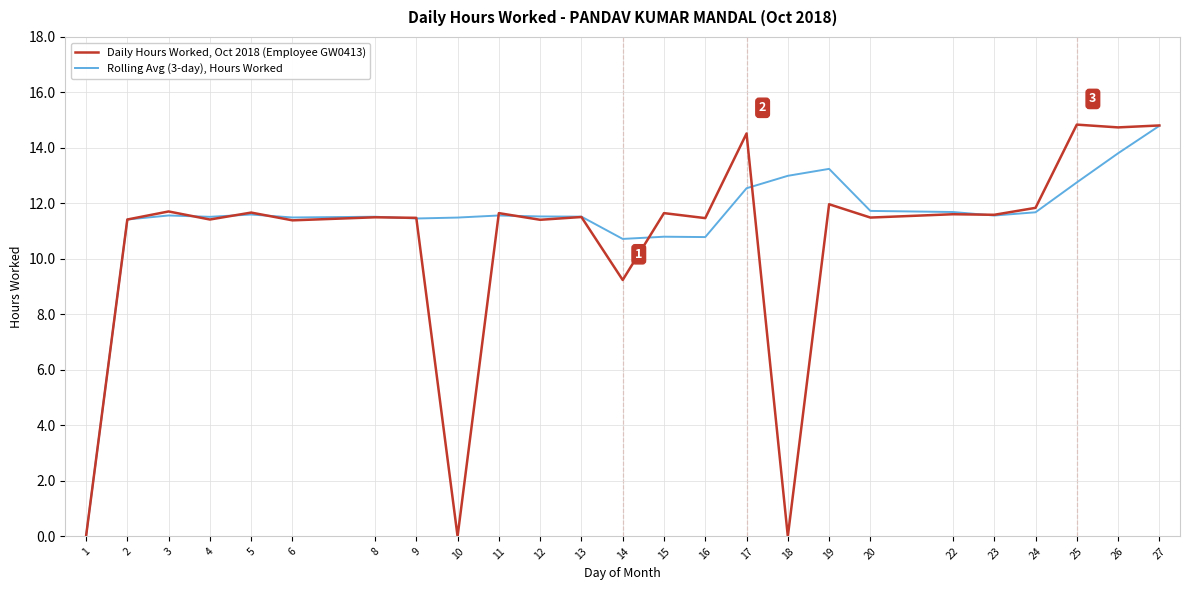

Is it true that Daily Hours Worked, Oct 2018 (Employee GW0413) equals 15.1 at 22?

False